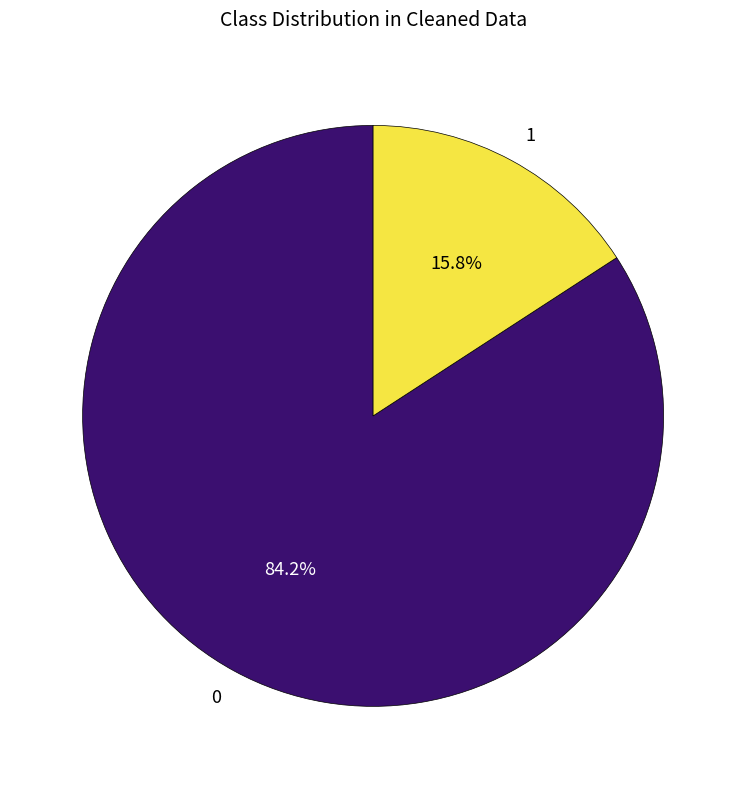

What is the largest slice in the pie chart?

0